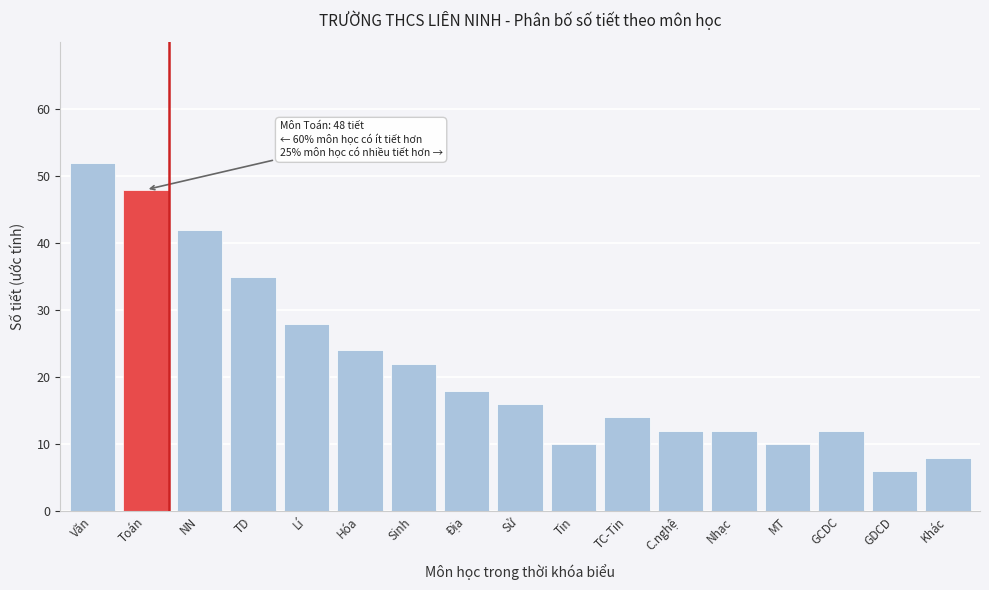

Reading left to right, what are all the values shown in this chart?

52	48	42	35	28	24	22	18	16	10	14	12	12	10	12	6	8